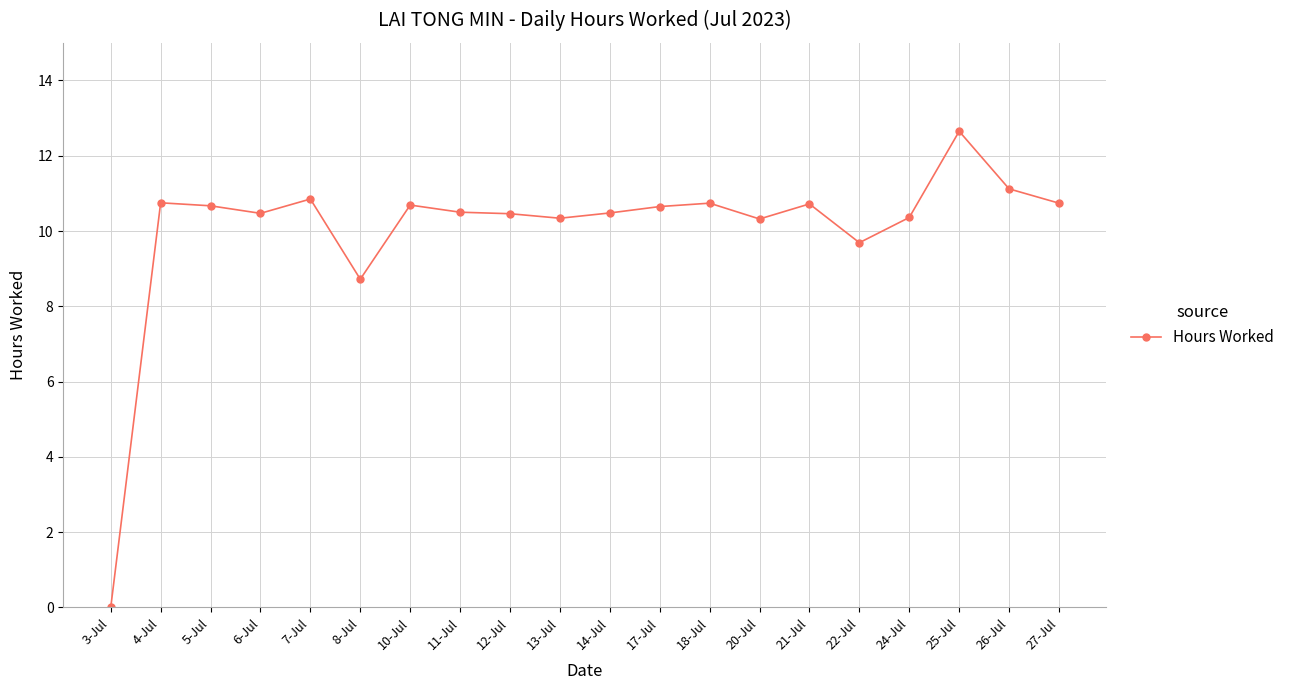

What is the maximum value shown in the chart?

12.7